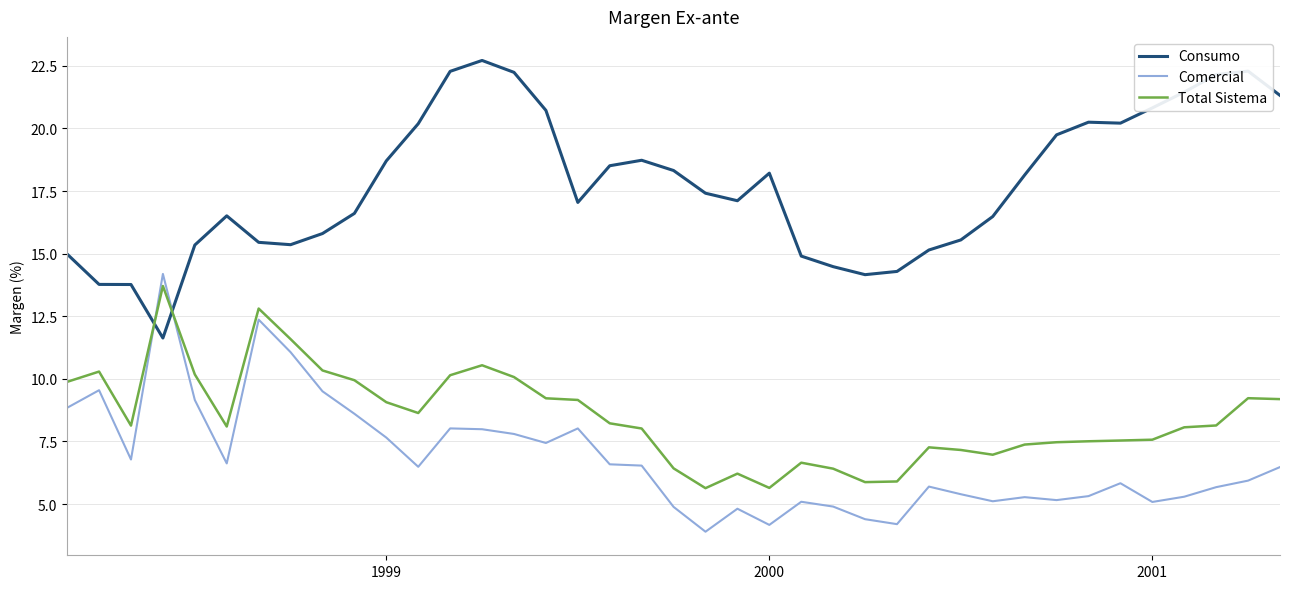

What is the difference between the maximum and minimum values in the Consumo series?

11.1